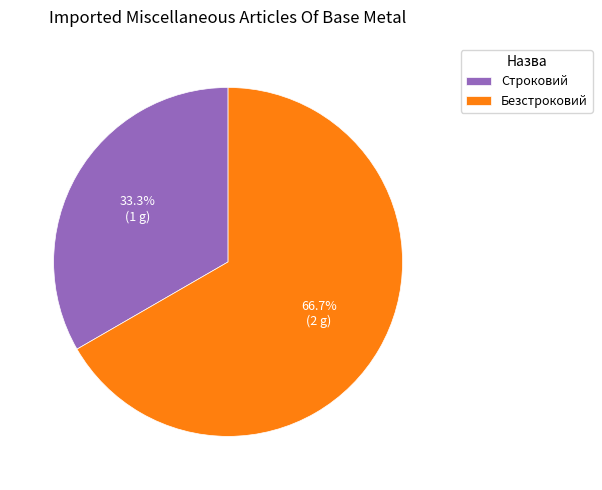

What percentage do Безстроковий and Строковий together represent?

100.0%